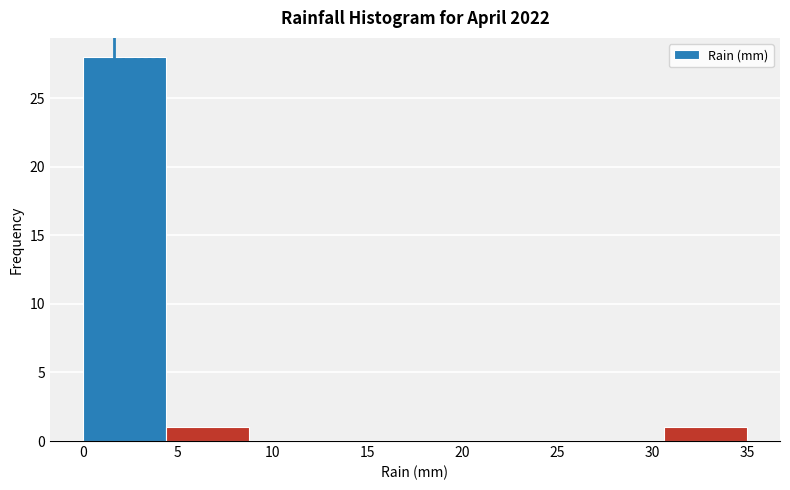

Which range on the x-axis has the tallest bar?

0.0 to 4.5